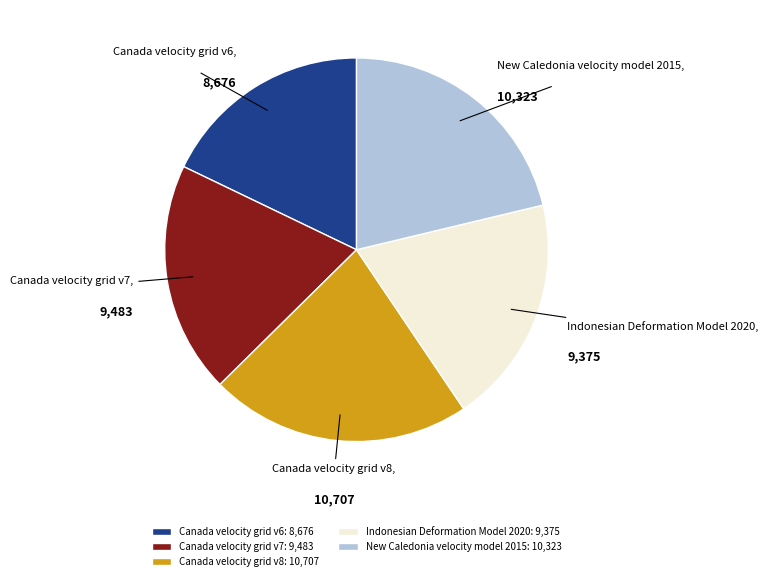

Is the sum of Indonesian Deformation Model 2020 and Canada velocity grid v7 greater than half?

No